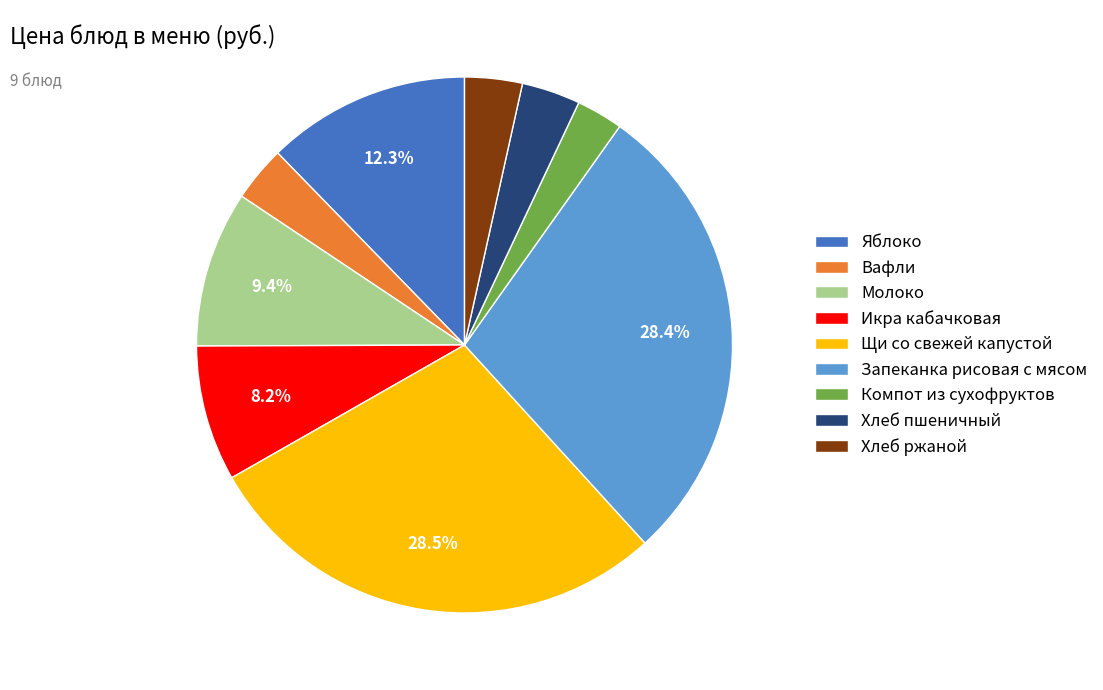

Approximately how many times larger is the value at Молоко compared to Хлеб пшеничный?

2.7